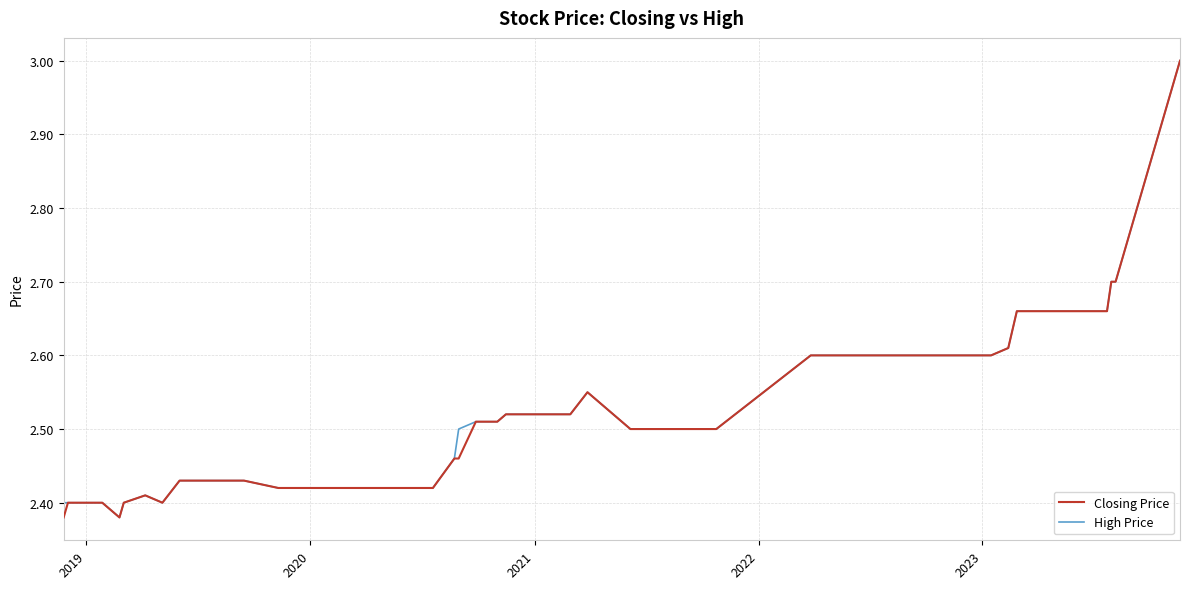

What are all the series names shown in the legend?

Closing Price, High Price